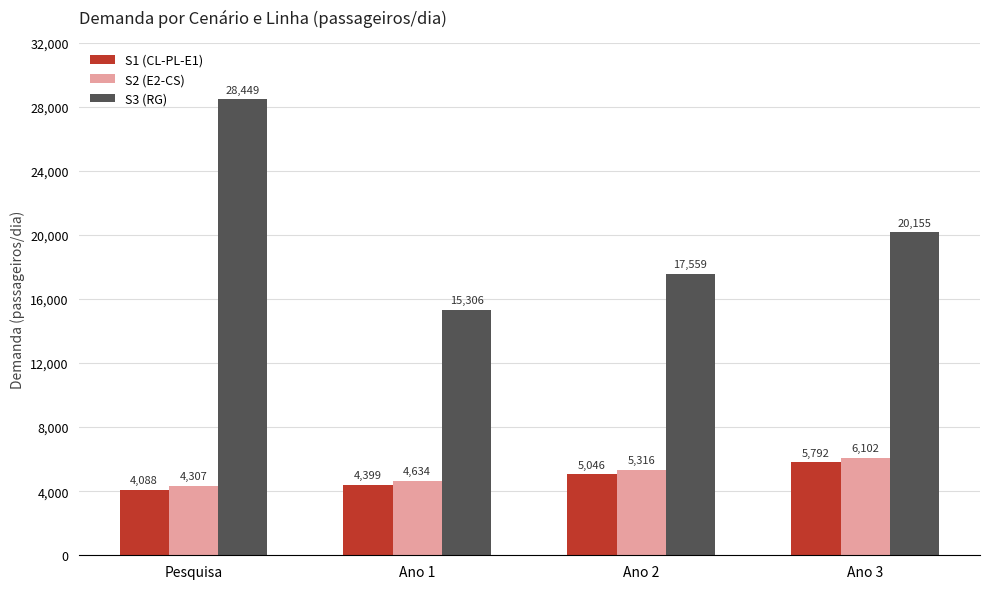

Which series has the largest range (max minus min)?

S3 (RG)